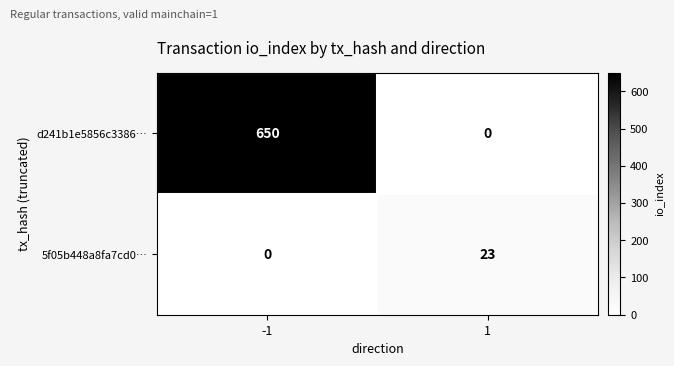

Rank the categories by d241b1e5856c3386… value from highest to lowest.

-1, 1